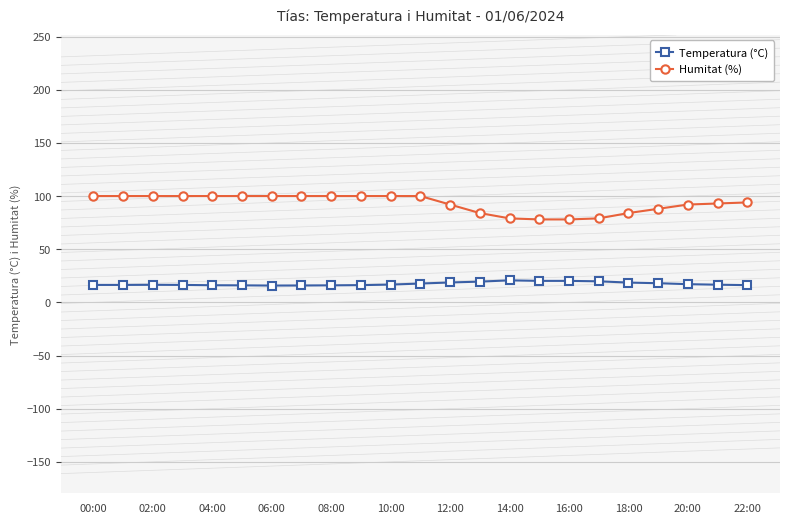

Which series has the largest total across all categories?

Humitat (%)